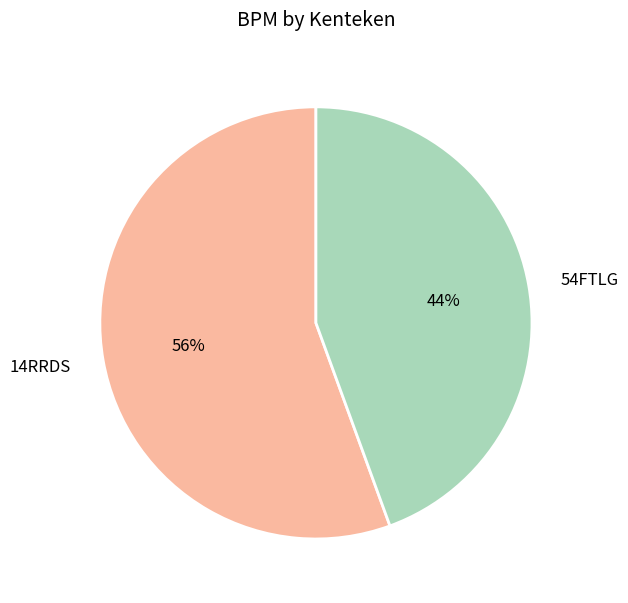

Do 14RRDS and 54FTLG together represent more than half of the pie?

Yes